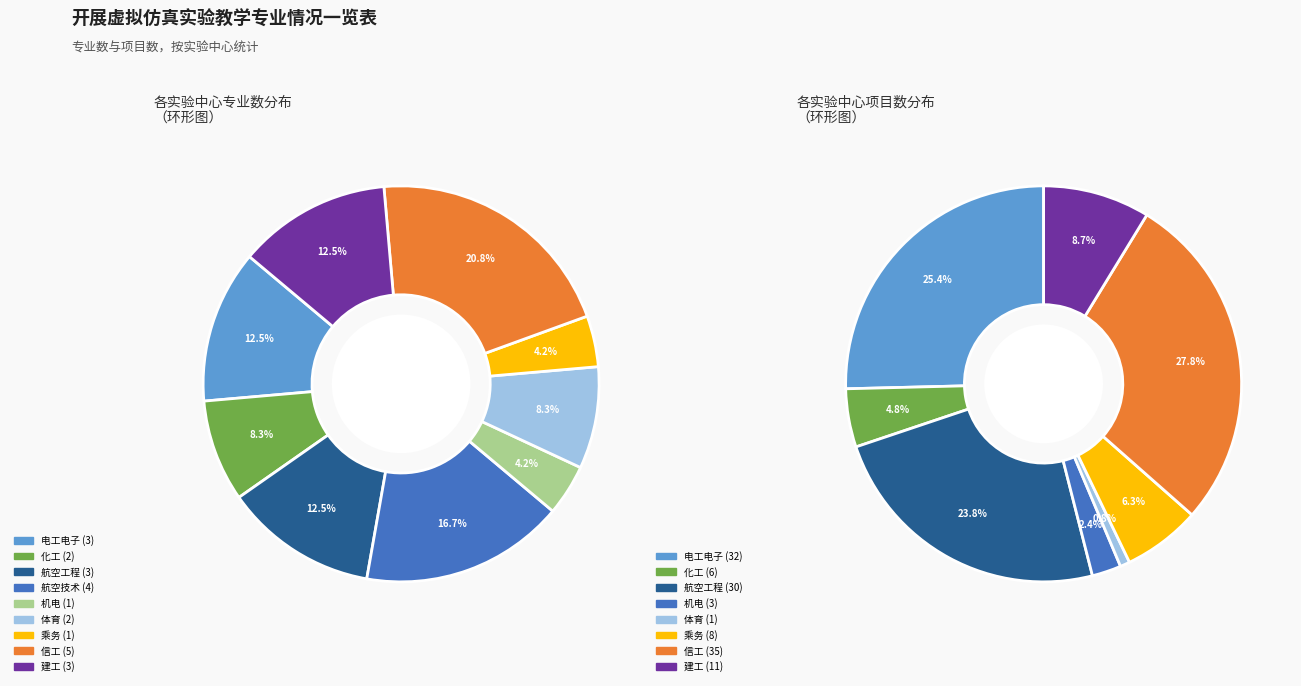

Does any single category account for the majority?

No